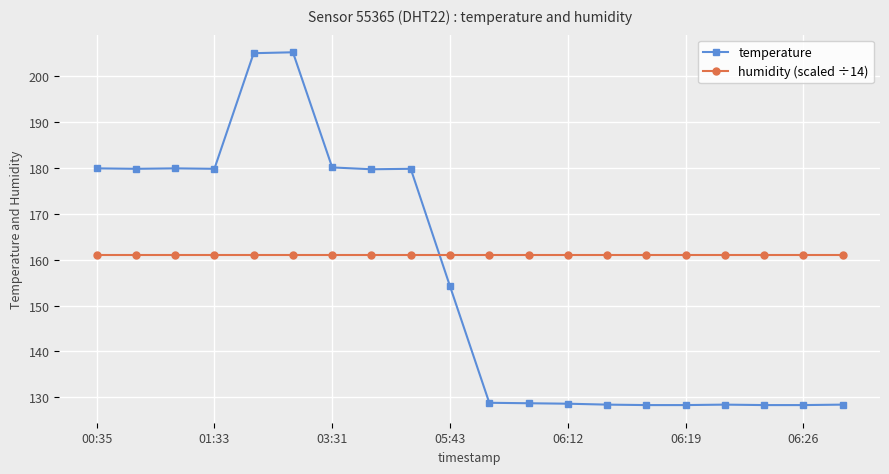

List the series in order of their overall mean, highest first.

humidity (scaled ÷14), temperature